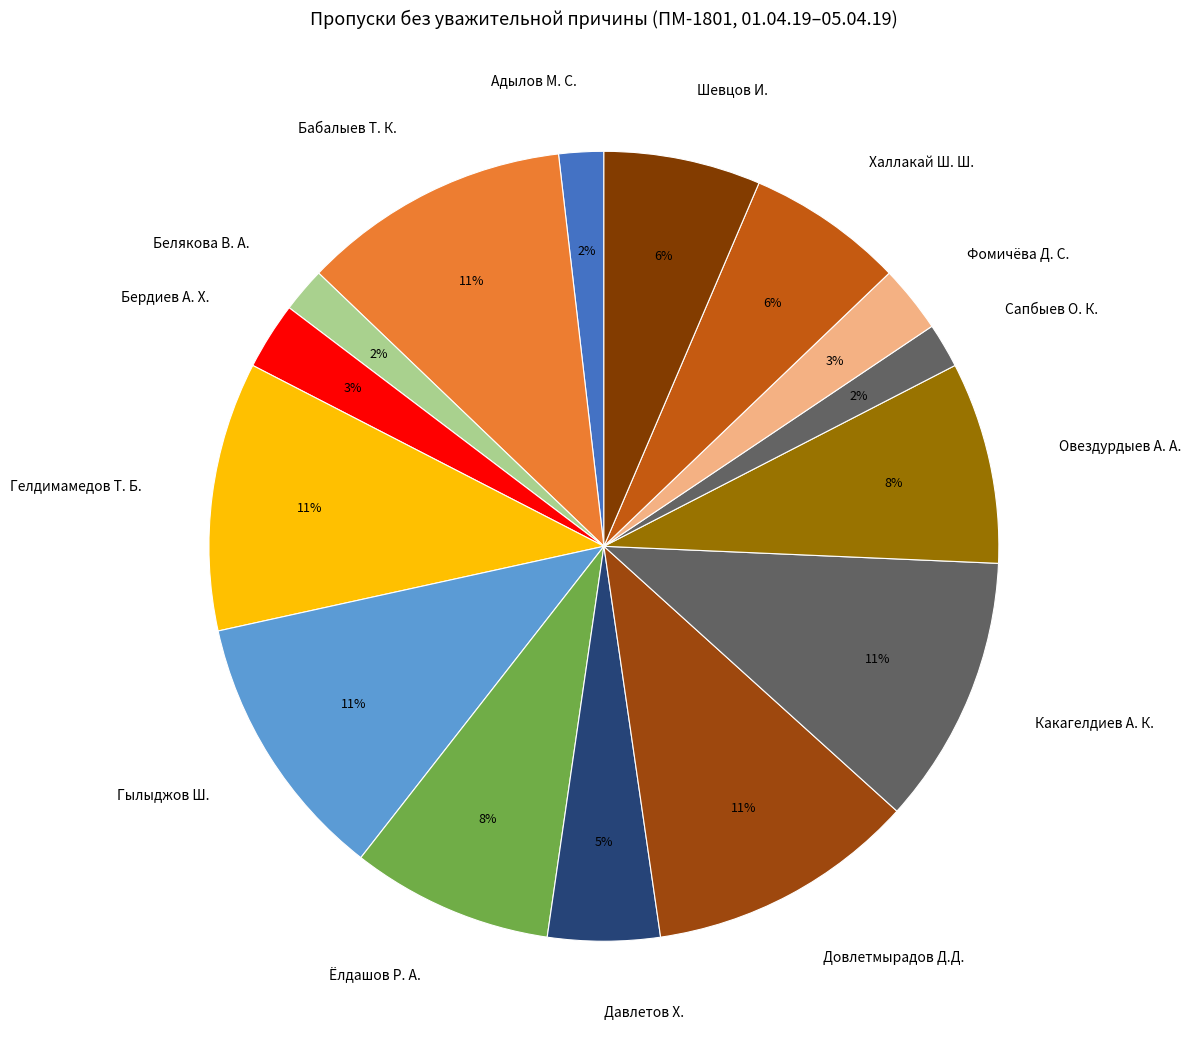

Combined, do Довлетмырадов Д.Д. and Какагелдиев А. К. account for over 50%?

No